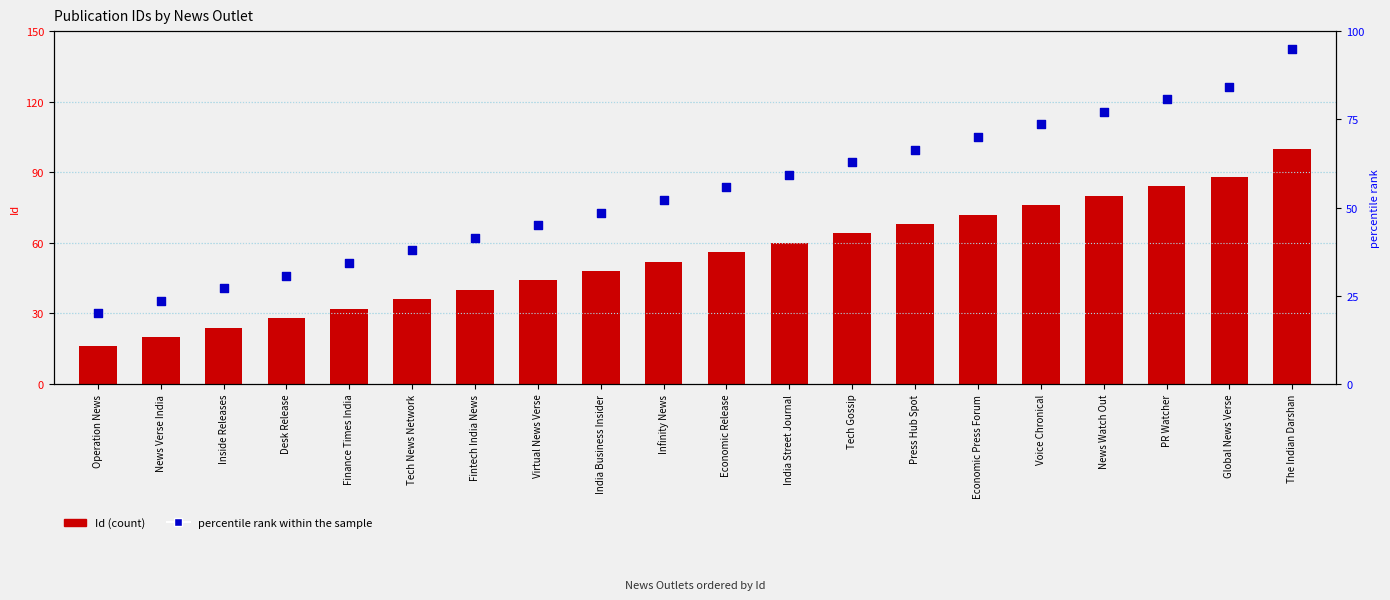

Which series reaches the maximum Y coordinate?

Id (count)